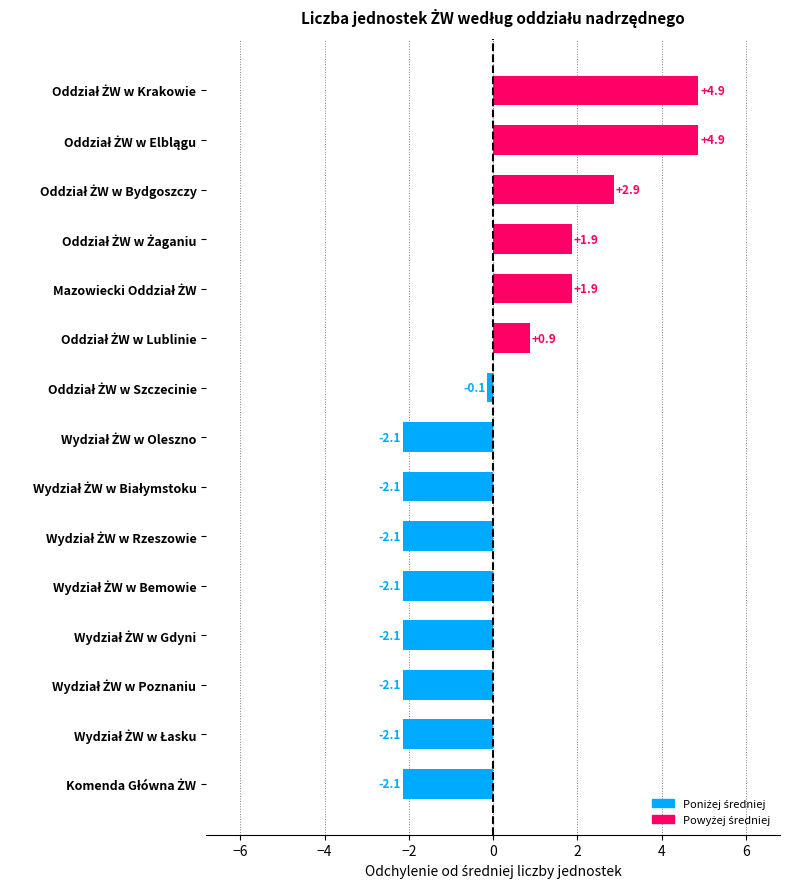

What is the maximum value shown in the chart?

4.9